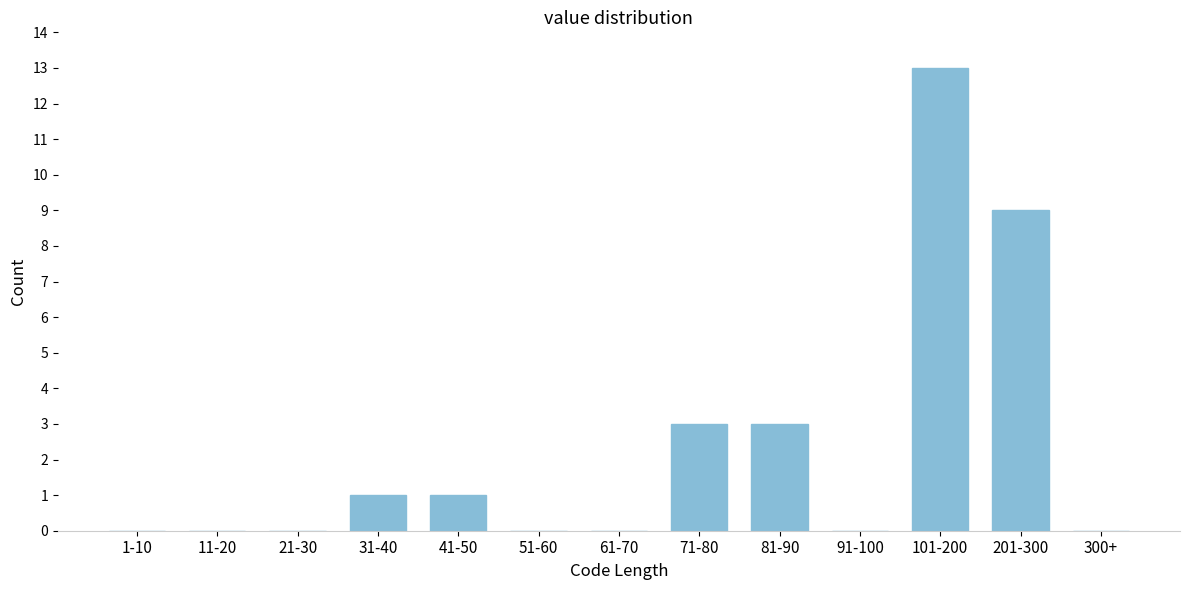

Reading left to right, list all the values displayed in this chart.

1-10=0	11-20=0	21-30=0	31-40=1	41-50=1	51-60=0	61-70=0	71-80=3	81-90=3	91-100=0	101-200=13	201-300=9	300+=0